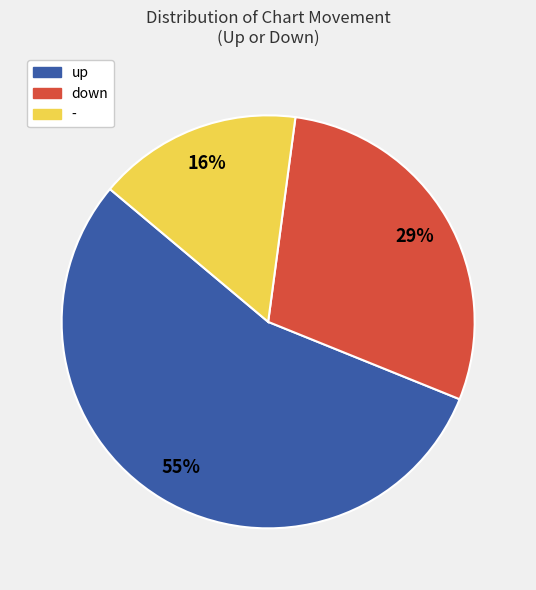

Which category has the smallest portion of the pie?

-